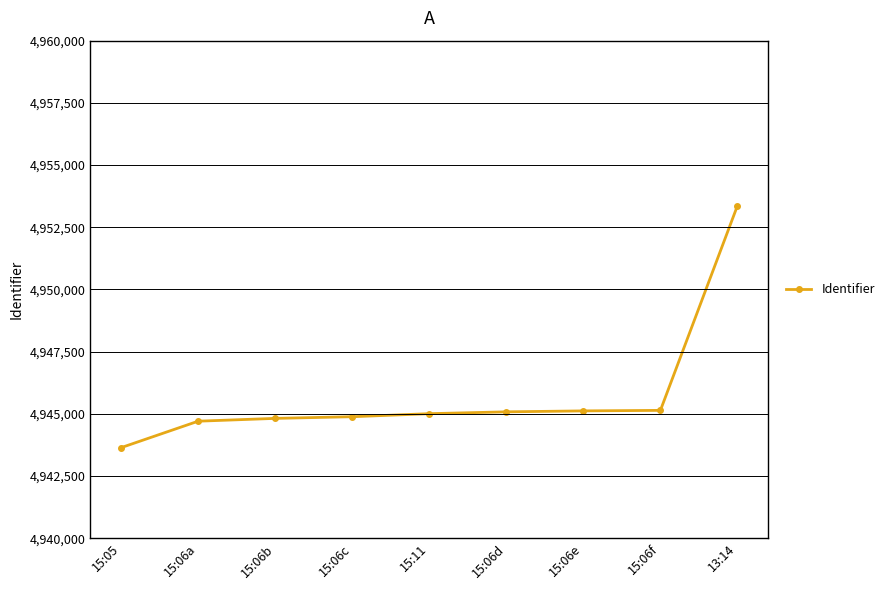

Which category has the highest value across all series?

13:14